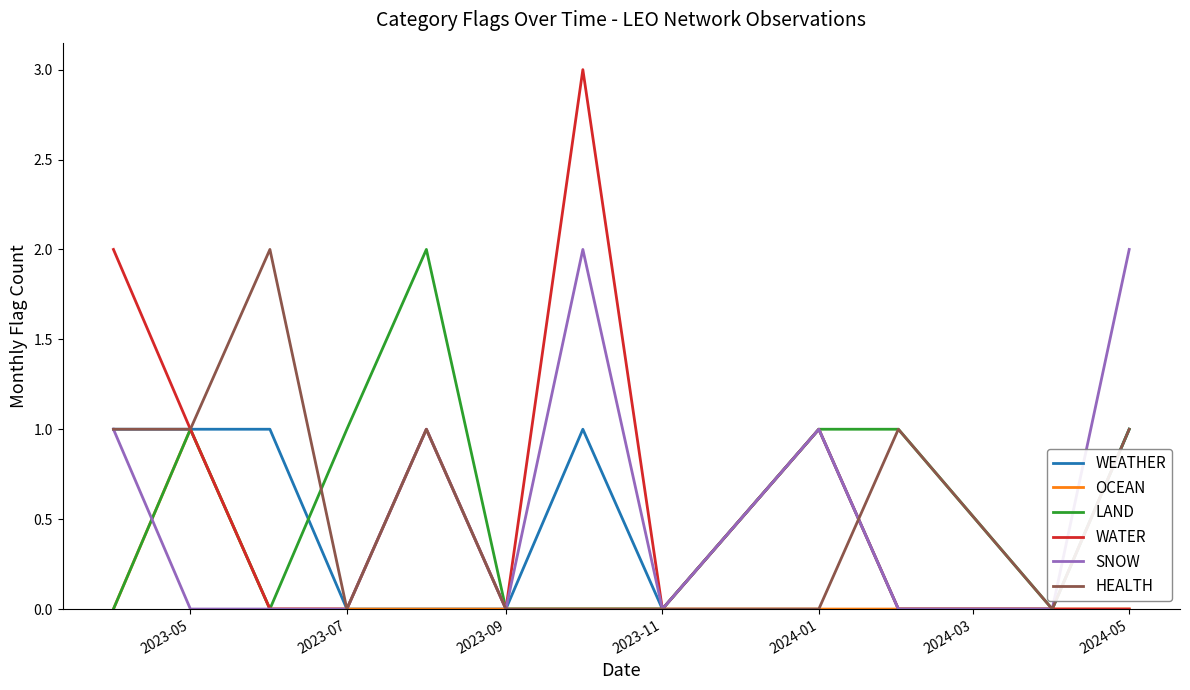

What are all the series names shown in the legend?

WEATHER, OCEAN, LAND, WATER, SNOW, HEALTH